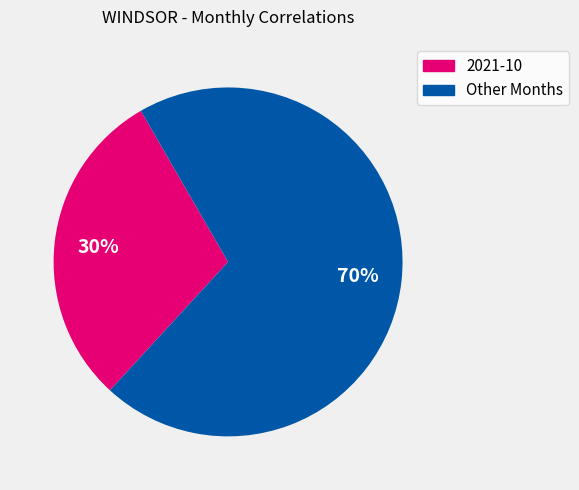

To the nearest percent, what is the difference between the largest and smallest slice percentages?

40%